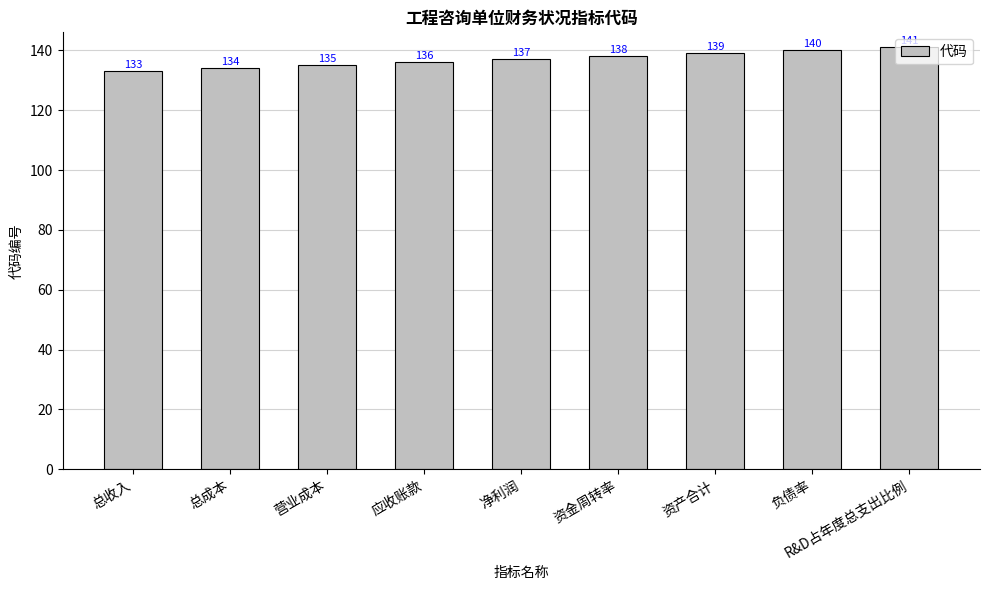

How many values are between 135 and 139?

5